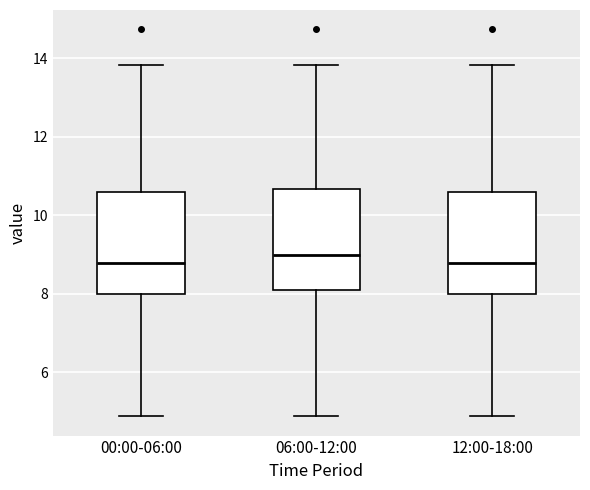

Reading left to right, transcribe this box plot: for each box, give where its median line is, the range the box spans, and where its two whiskers end, as read against the y-axis. The values are not printed on the chart, so give them approximately, as read against the axis.

00:00-06:00: median 8.8, box 8.0 to 10.6, whiskers 4.8 to 13.8
06:00-12:00: median 9.0, box 8.0 to 10.6, whiskers 4.8 to 13.8
12:00-18:00: median 8.8, box 8.0 to 10.6, whiskers 4.8 to 13.8